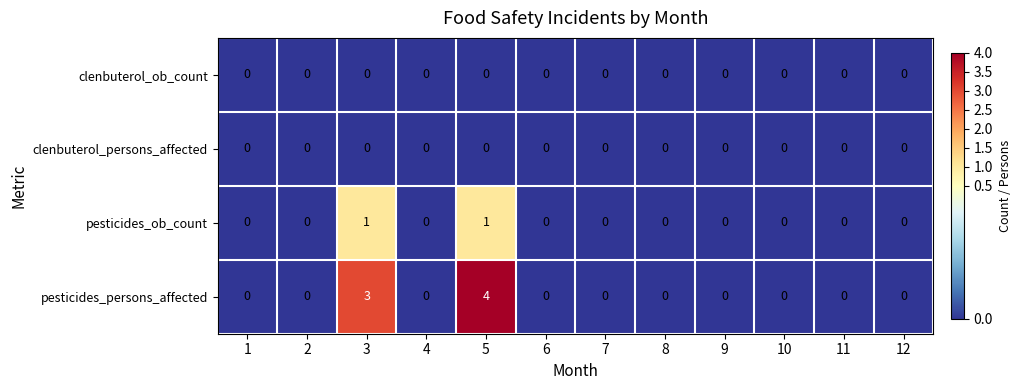

The value of clenbuterol_ob_count at 7 is 0. True or false?

True